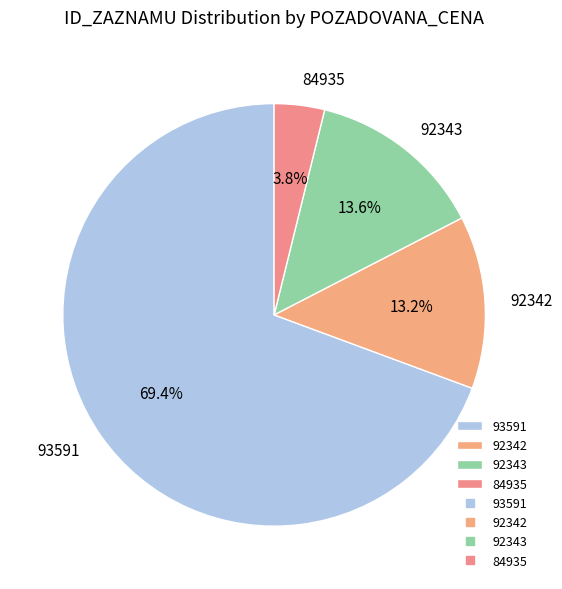

To the nearest percent, what is the difference between the largest and smallest slice percentages?

66%